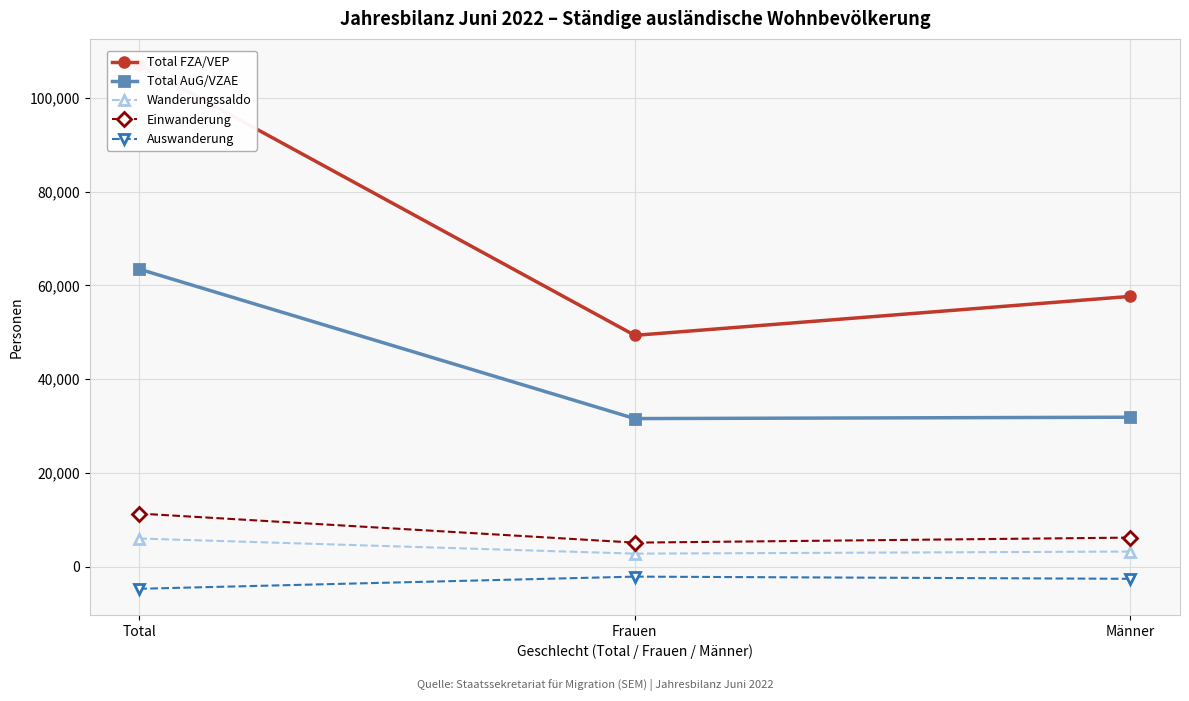

Reading right to left, what are all the values shown in this chart?

Total FZA/VEP: Männer=57674	Frauen=49354	Total=107028
Total AuG/VZAE: Männer=31889	Frauen=31596	Total=63485
Wanderungssaldo: Männer=3225	Frauen=2778	Total=6003
Einwanderung: Männer=6200	Frauen=5128	Total=11328
Auswanderung: Männer=-2595	Frauen=-2127	Total=-4722